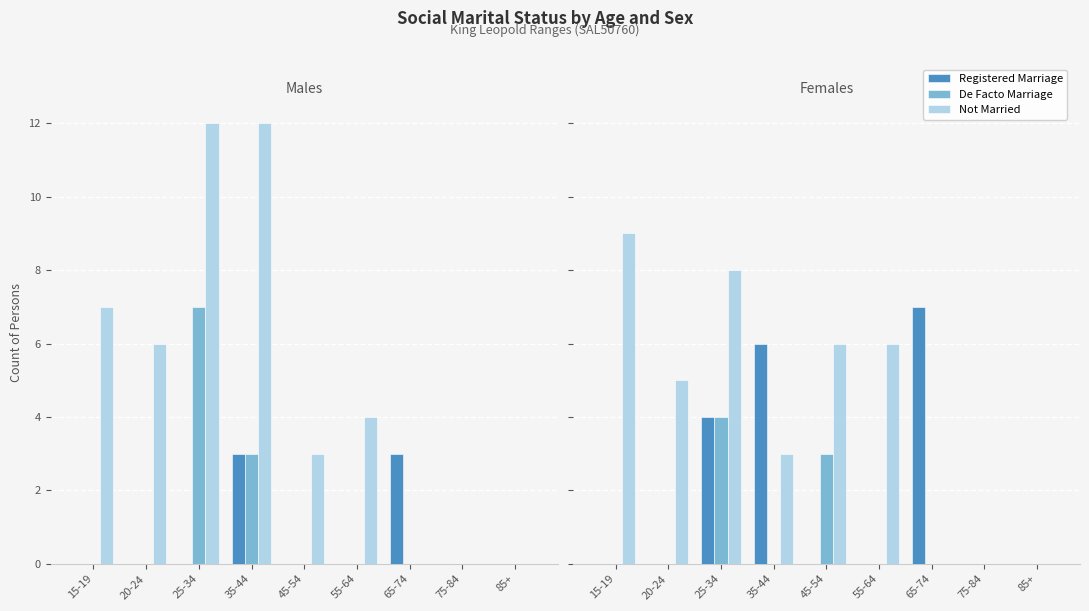

Are the bars horizontal?

No